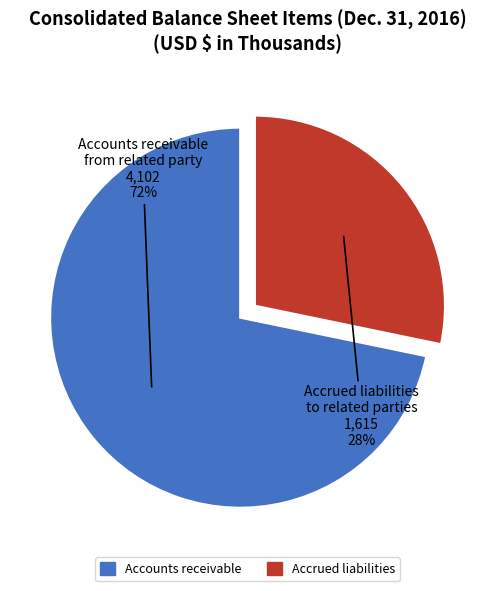

Rank the categories by value from lowest to highest.

Accrued liabilities to related parties, Accounts receivable from related party